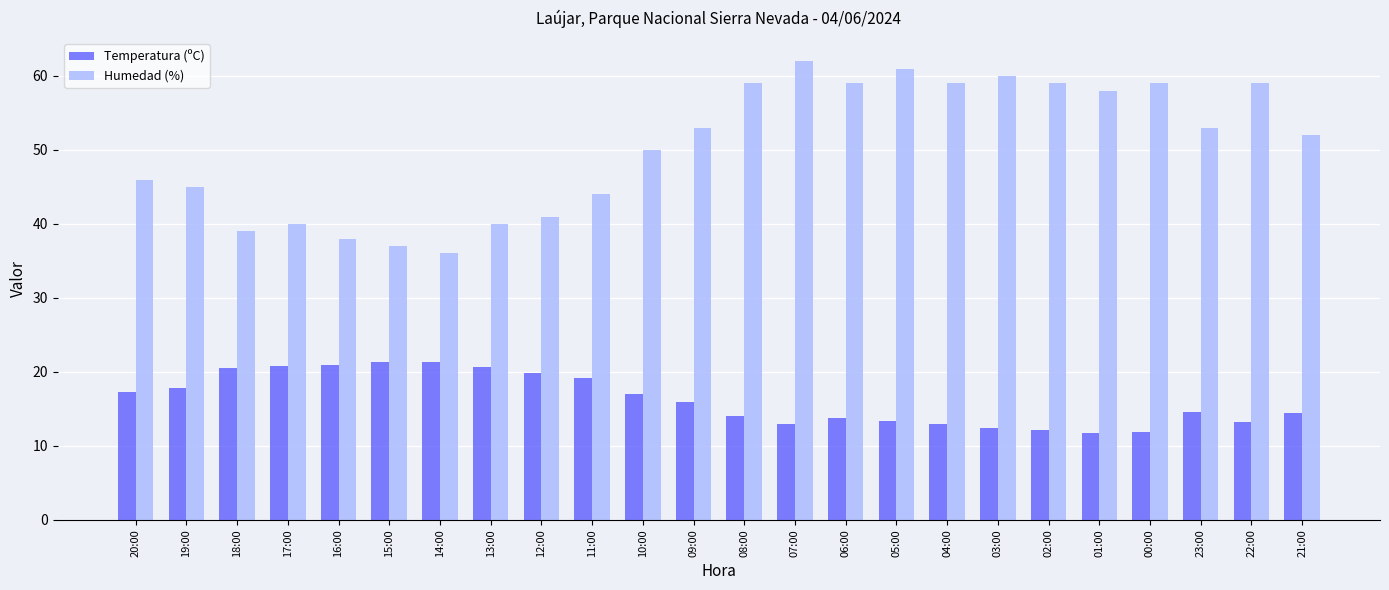

Which category has the highest value in the Humedad (%) series?

07:00